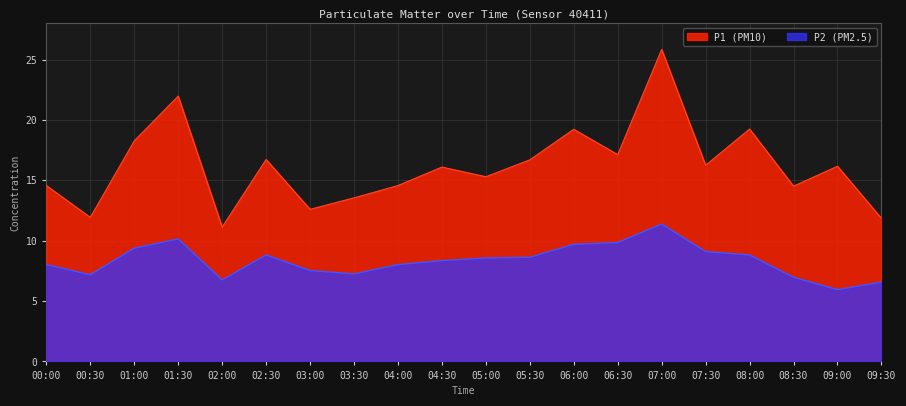

List the labels in order of P1 value, largest first.

07:00, 01:30, 08:00, 06:00, 01:00, 06:30, 02:30, 05:30, 07:30, 09:00, 04:30, 05:00, 00:00, 04:00, 08:30, 03:30, 03:00, 00:30, 09:30, 02:00